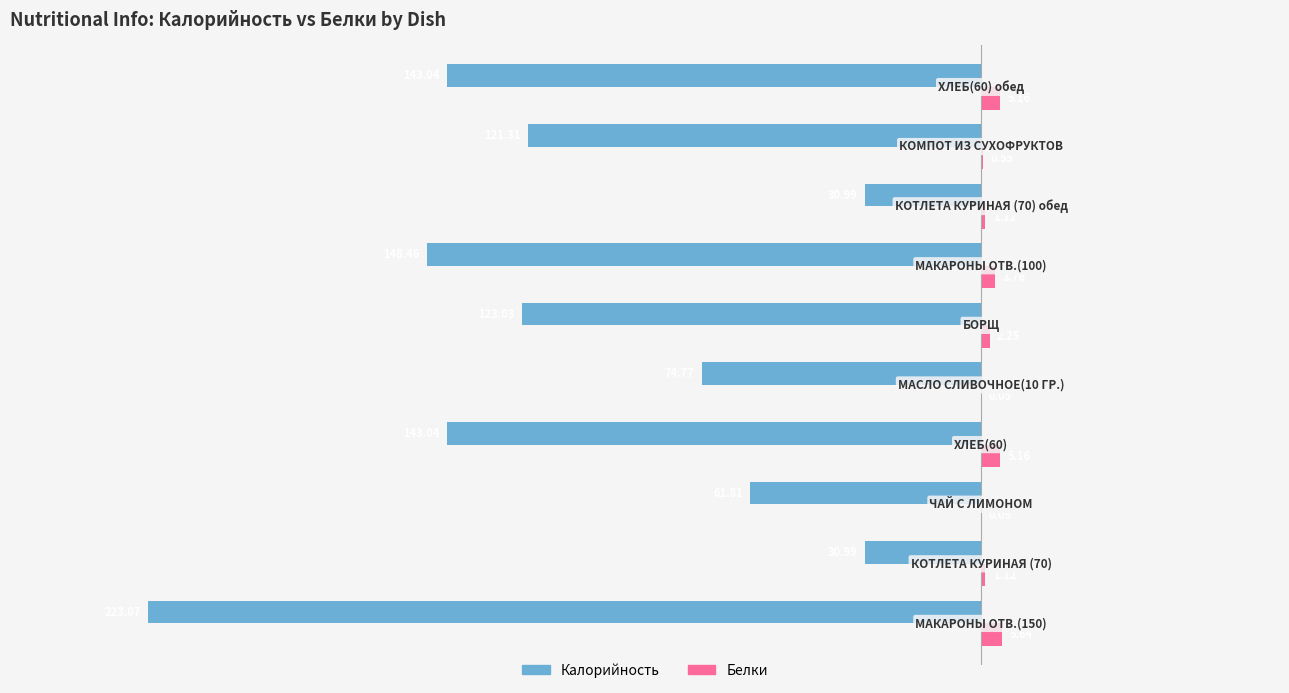

Which series has the largest total across all categories?

Белки